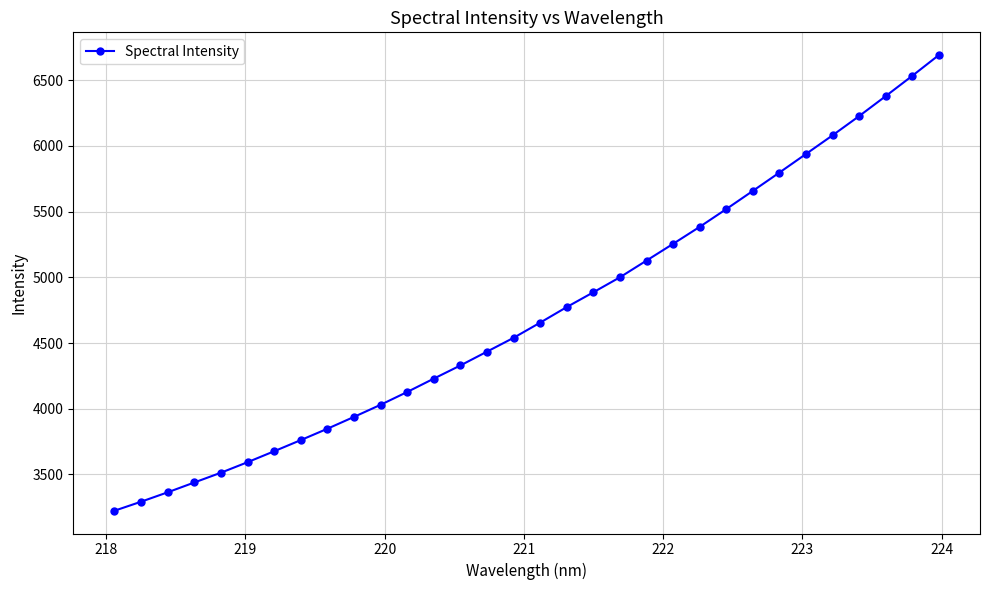

What is the maximum value shown in the chart?

6691.0